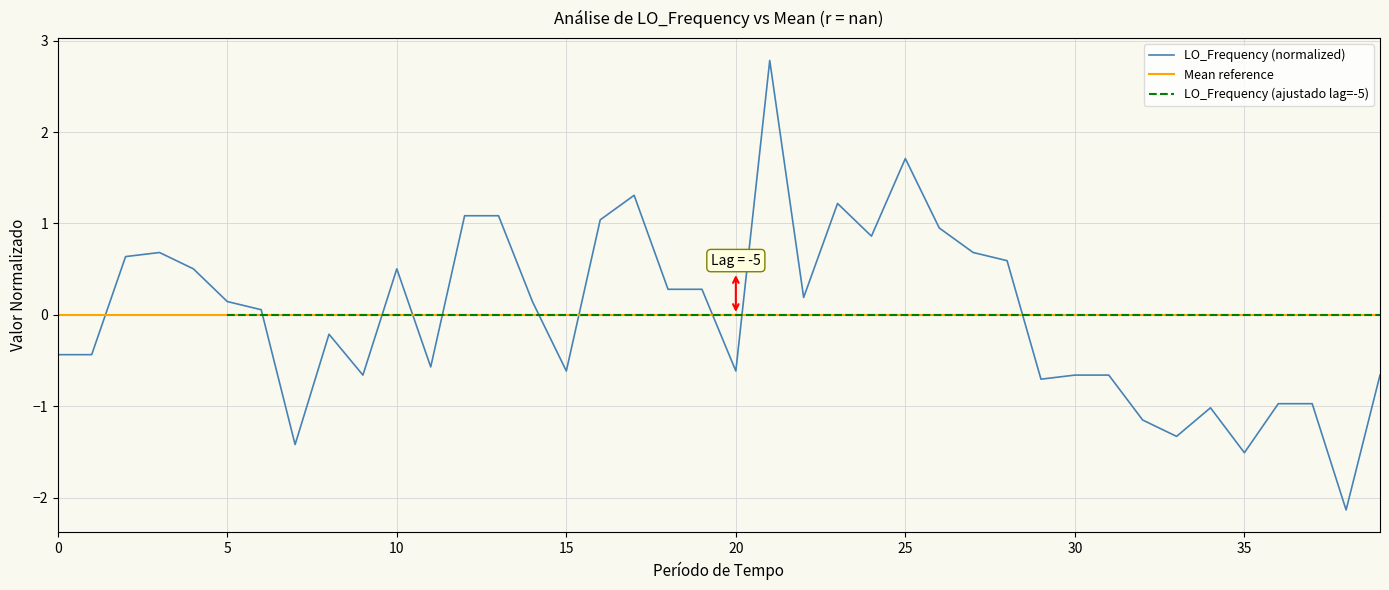

What is the lowest value of the LO_Frequency (normalized) series?

-2.1